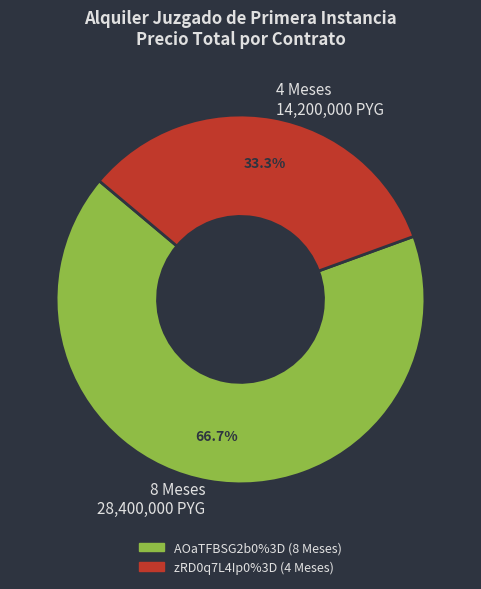

What portion of the pie excludes 4 Meses 14,200,000 PYG?

66.7%